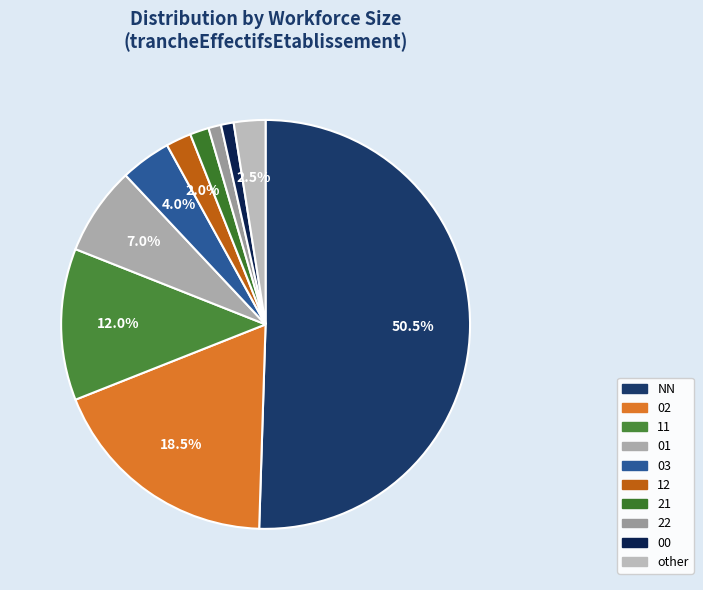

What percentage is the 00 slice, to the nearest percent?

1%